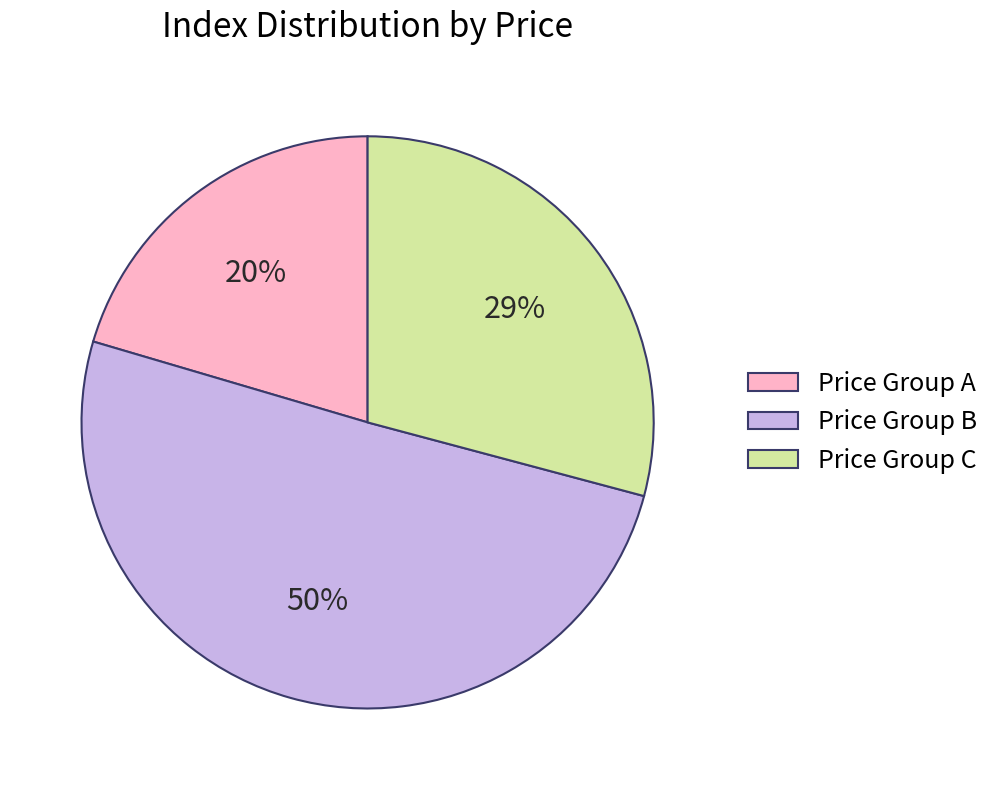

Which category has the smallest portion of the pie?

Price Group A